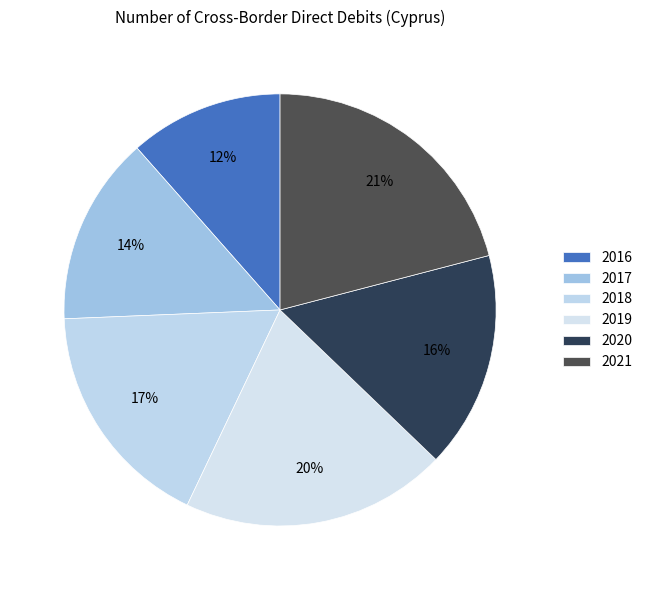

How many slices are in this pie chart?

6